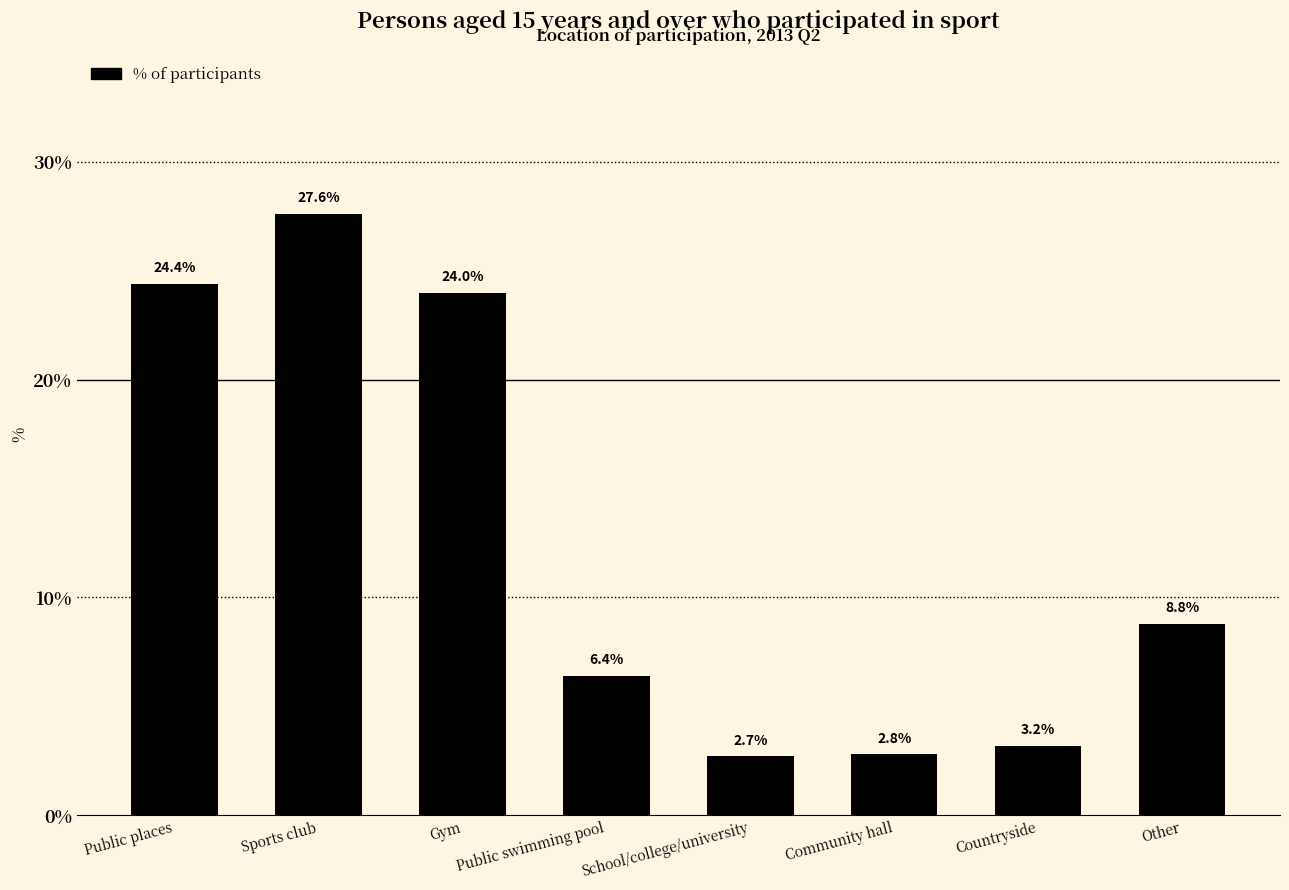

What is the minimum value shown in the chart?

2.7